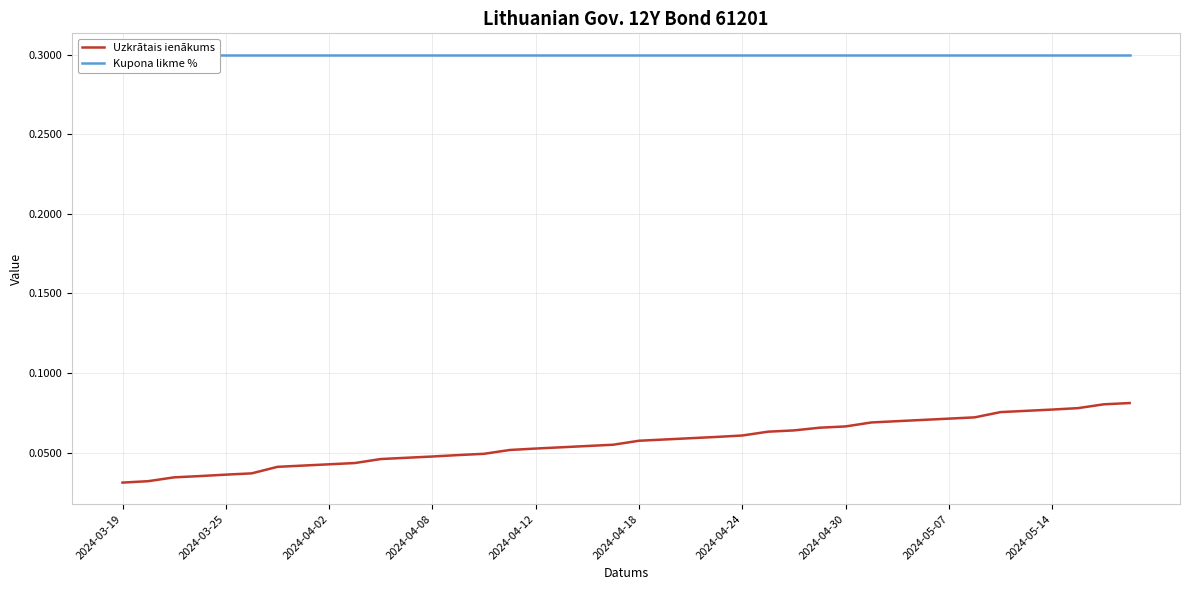

Rank the series by their maximum value, from highest to lowest.

Kupona likme %, Uzkrātais ienākums